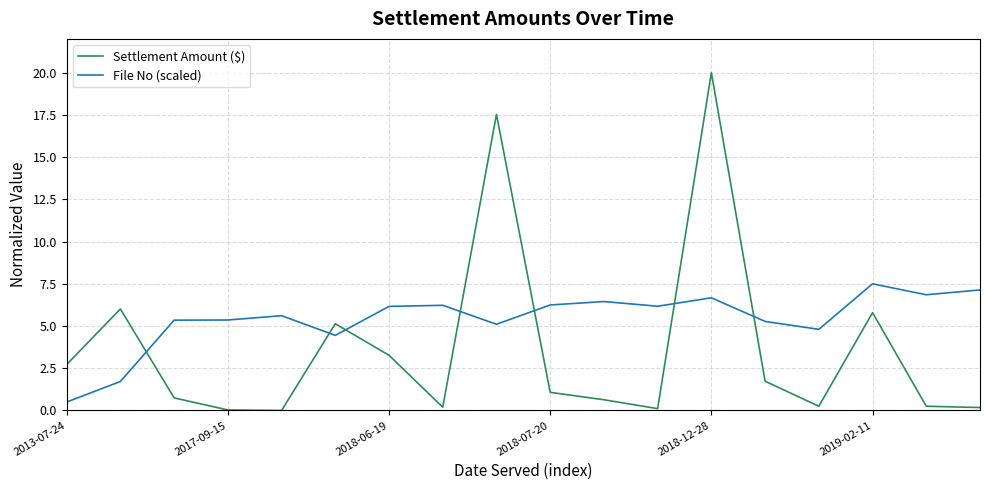

Which series has the largest range (max minus min)?

Settlement Amount ($)